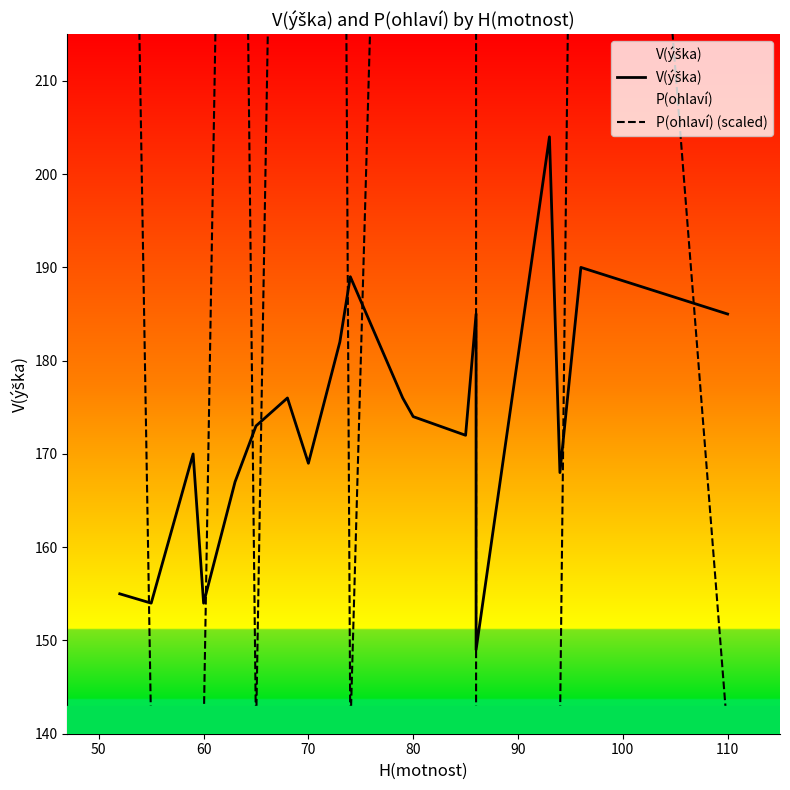

What is the minimum value for V(ýška)?

149